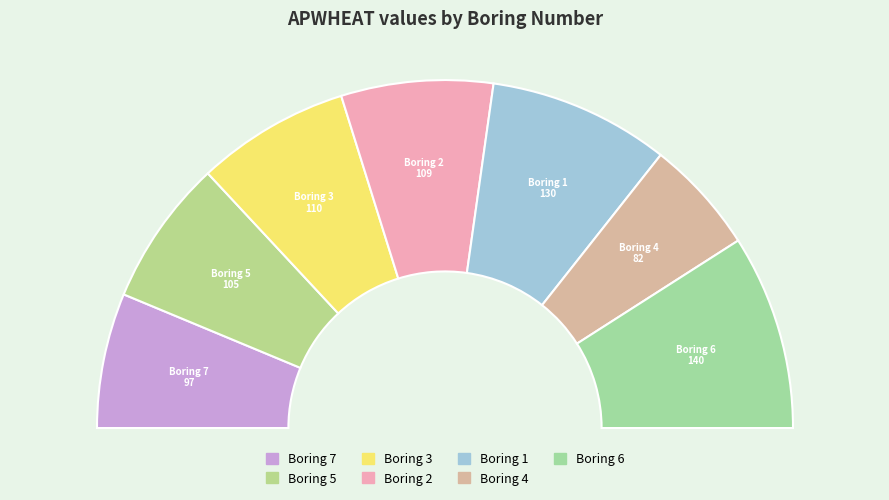

The 6 slice represents 18% of the pie. True or false?

True